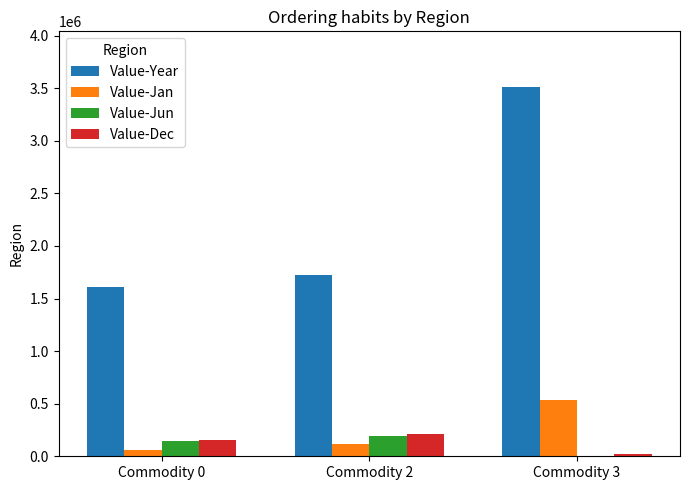

Between Commodity 2 and Commodity 3, which series saw the biggest shift?

Value-Year